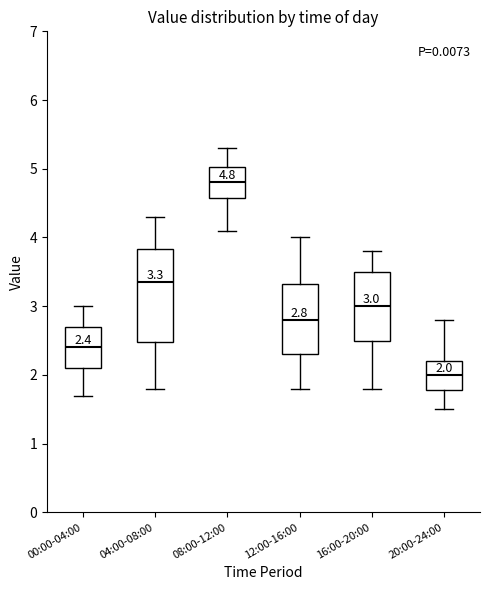

Which box's median line is the highest?

08:00-12:00